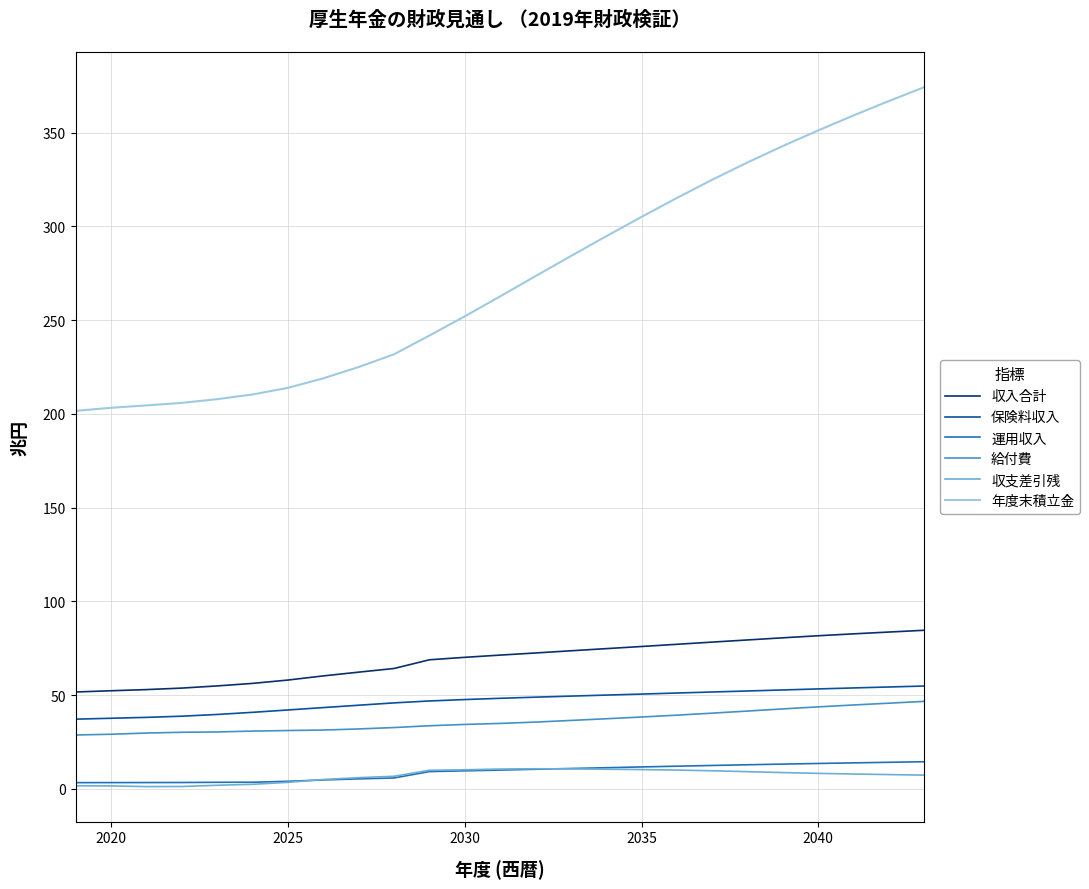

Which series has the widest spread of values?

年度末積立金